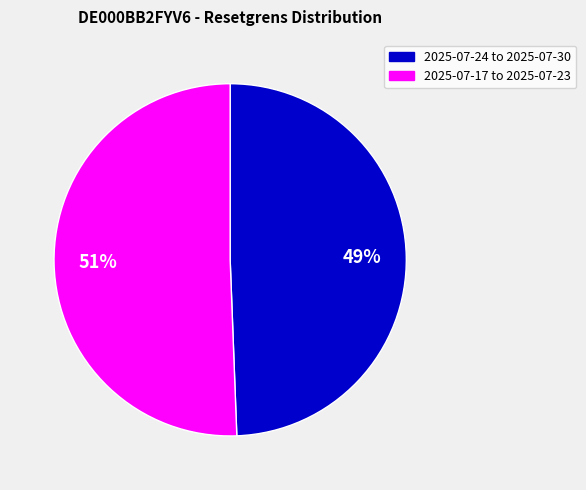

To the nearest percent, what is the average slice percentage?

50%